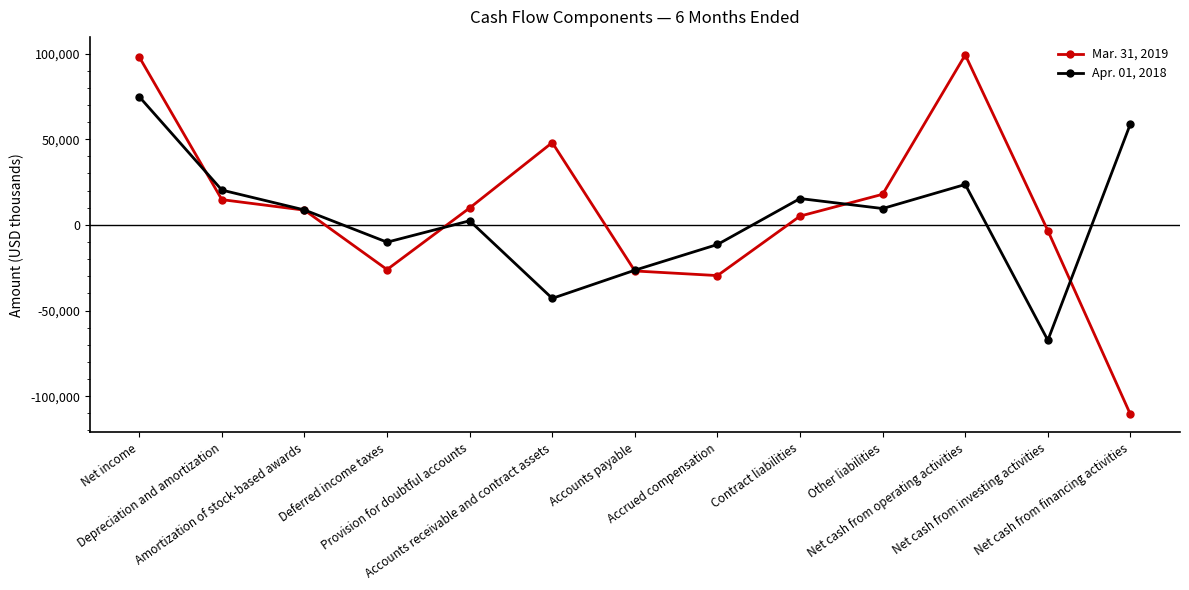

What is the maximum value shown in the chart?

99248